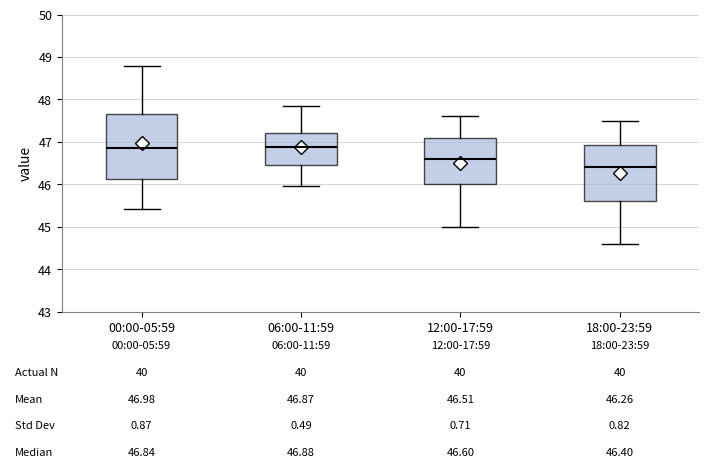

Which box has the lowest median line?

18:00-23:59